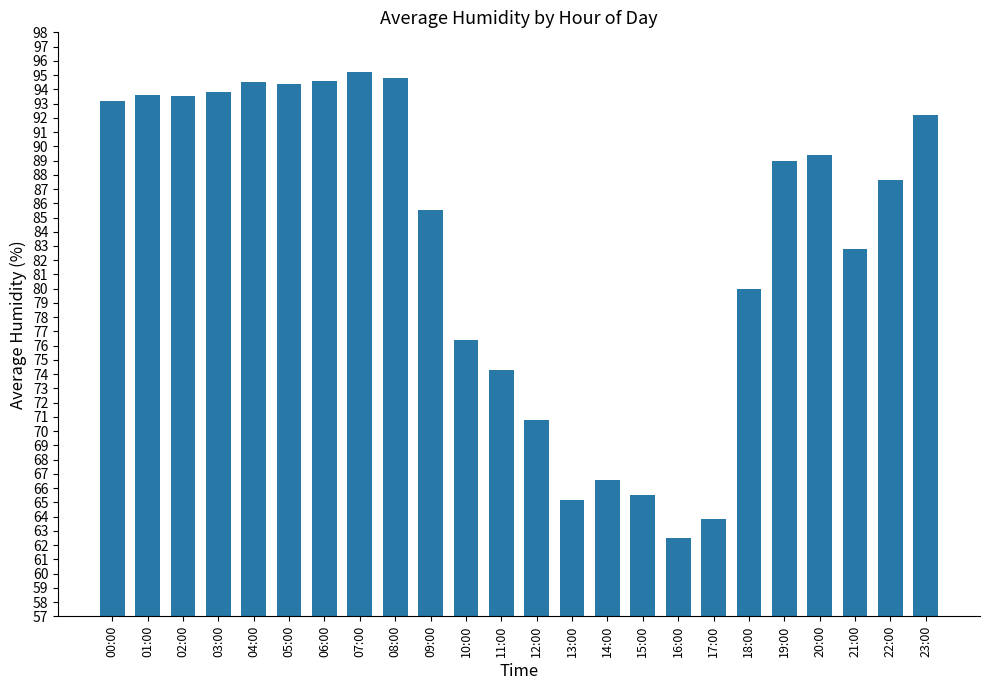

Are the bars grouped side by side (vs. stacked)?

No